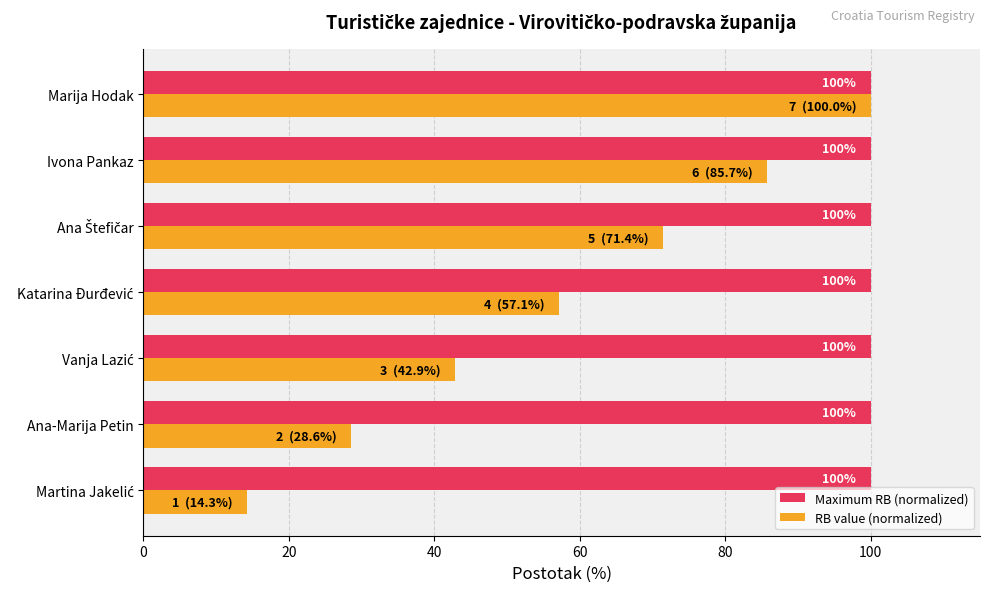

What is the average value of the Maximum RB (normalized) series?

100.0